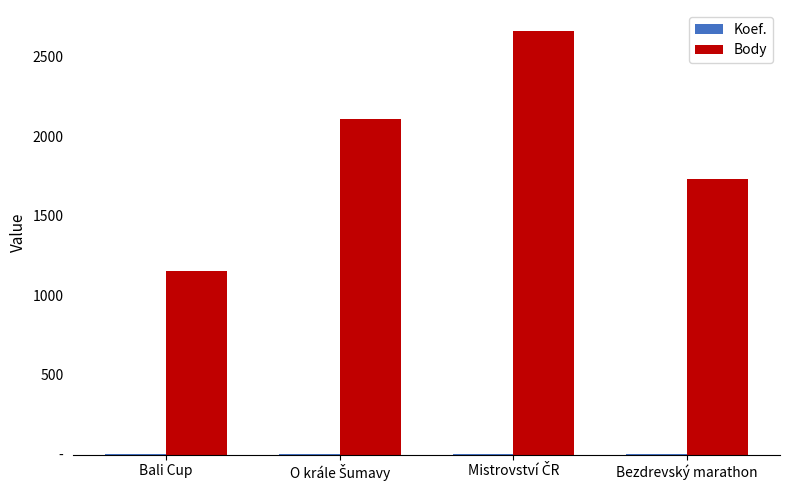

What are all the series names shown in the legend?

Koef., Body